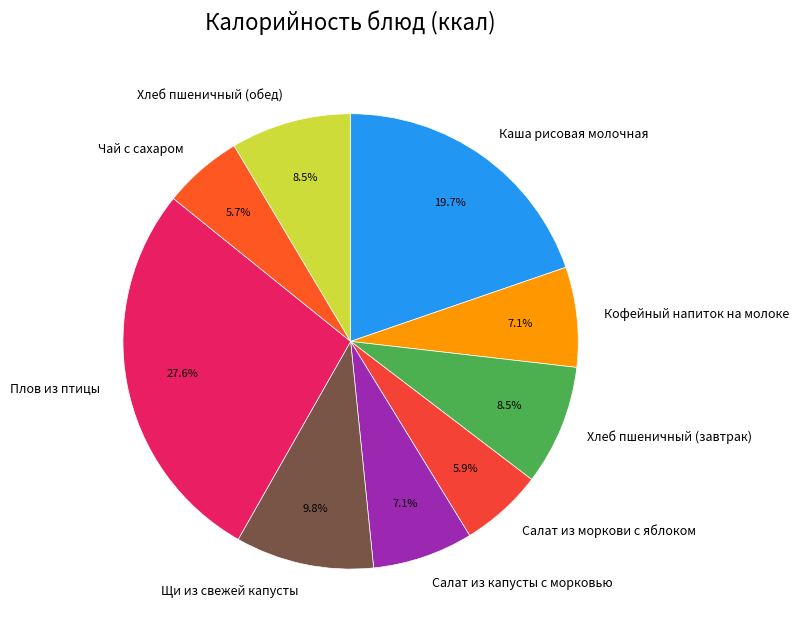

Combined, do Хлеб пшеничный (завтрак) and Щи из свежей капусты account for over 50%?

No